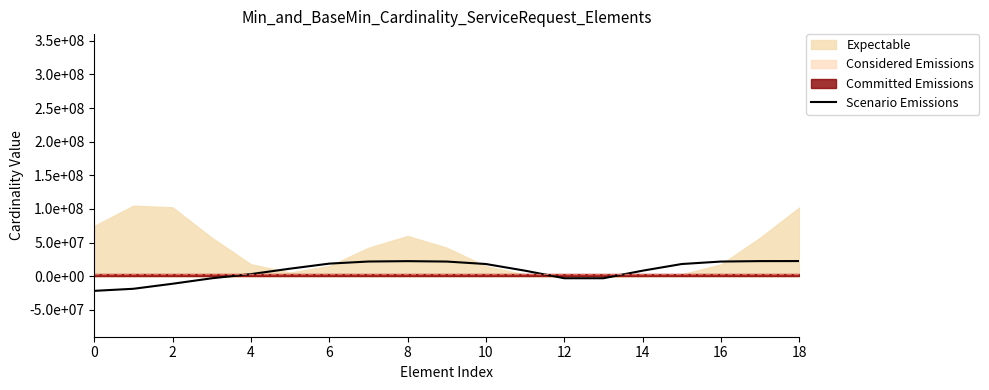

What is the difference between the maximum and minimum values?

44279769.2